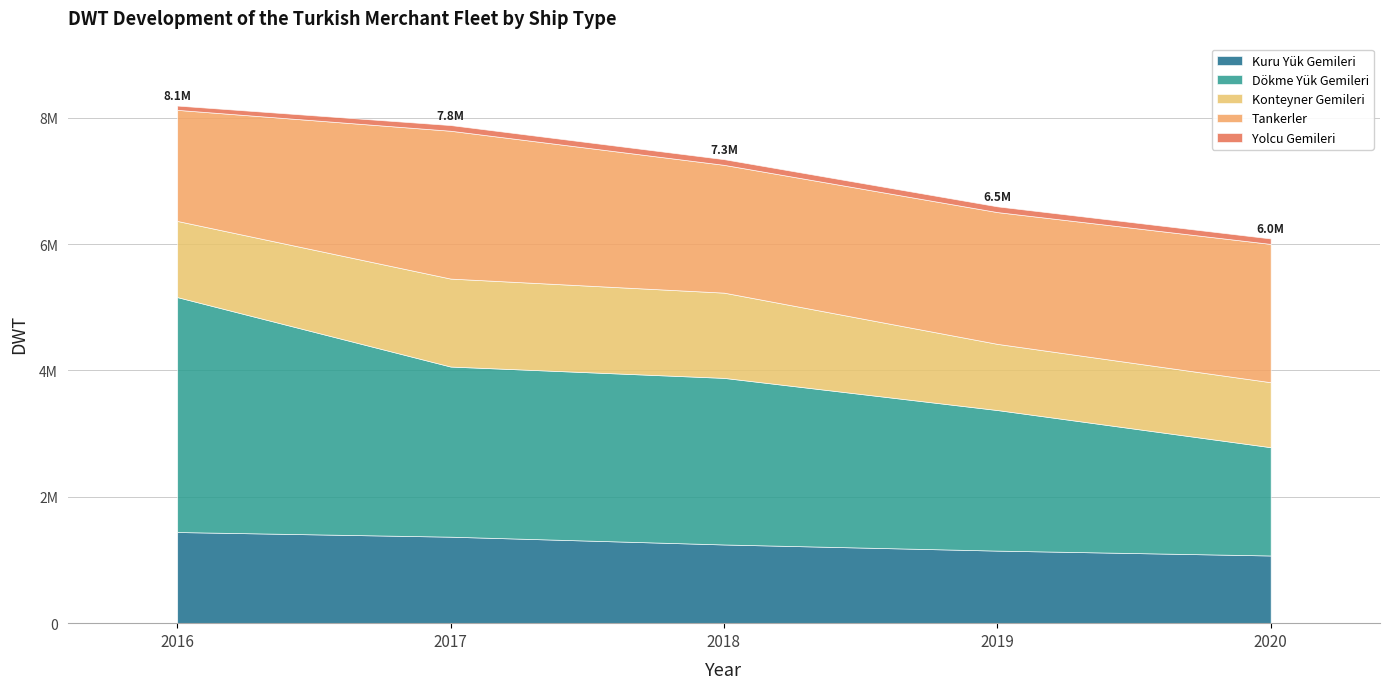

Reading left to right, extract all data points from this chart.

Kuru Yük Gemileri: 2016=1442693.8	2017=1368836.7	2018=1245588.2	2019=1148388.7	2020=1071119.4
Dökme Yük Gemileri: 2016=3718584.1	2017=2692977.2	2018=2636897.1	2019=2225010.4	2020=1714108.2
Konteyner Gemileri: 2016=1205421.6	2017=1392286.5	2018=1349227.5	2019=1047501.5	2020=1028619.9
Tankerler: 2016=1758243.7	2017=2340123.3	2018=2023011.0	2019=2085755.1	2020=2188978.4
Yolcu Gemileri: 2016=67989.1	2017=89959.1	2018=89923.4	2019=90924.1	2020=86697.2